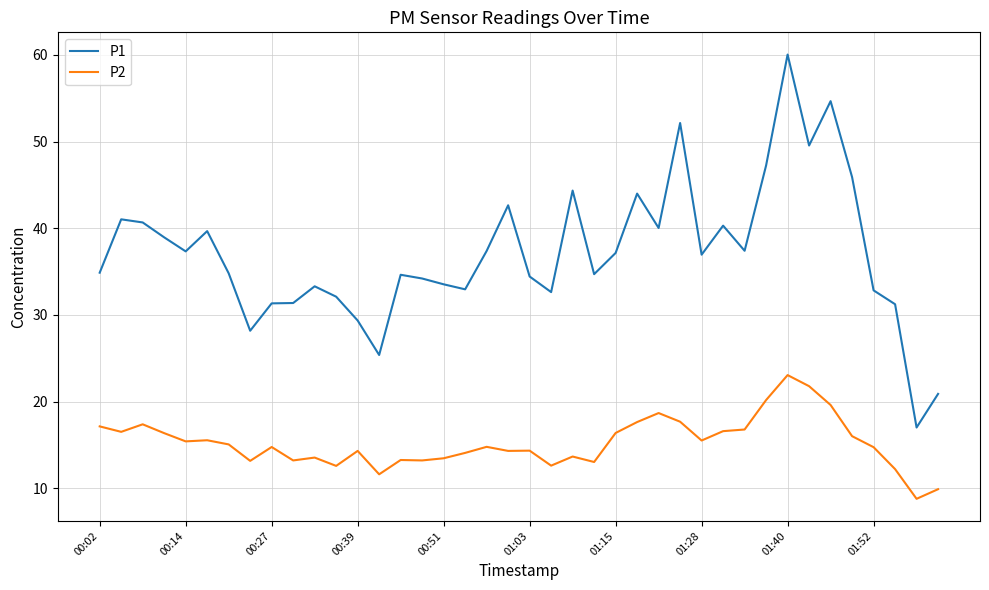

True or false: P1 and P2 cross at least once.

False